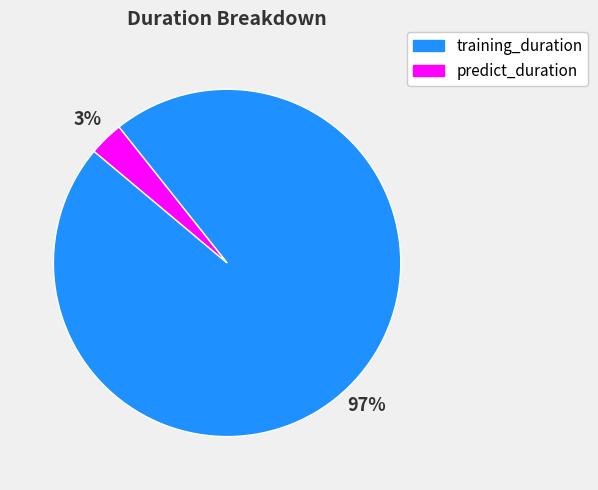

To the nearest percent, what is the difference between the largest and smallest slice percentages?

94%